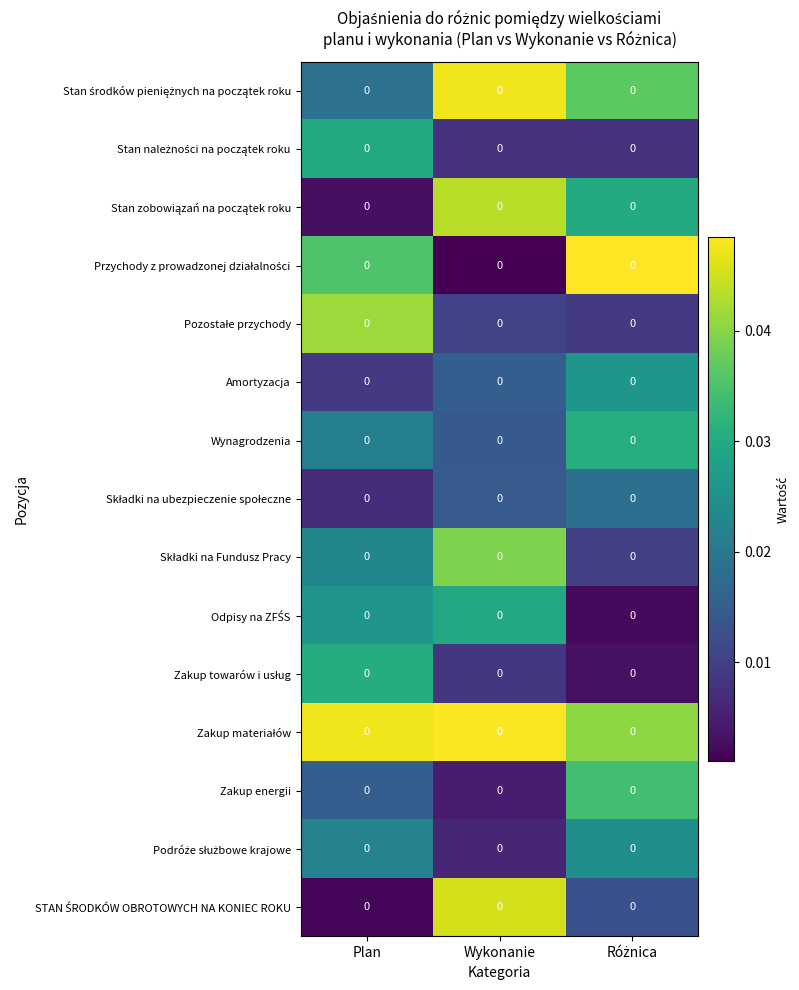

Rank the series by their maximum value, from highest to lowest.

Przychody z prowadzonej działalności, Zakup materiałów, Stan środków pieniężnych na początek roku, STAN ŚRODKÓW OBROTOWYCH NA KONIEC ROKU, Stan zobowiązań na początek roku, Pozostałe przychody, Składki na Fundusz Pracy, Zakup energii, Wynagrodzenia, Zakup towarów i usług, Stan należności na początek roku, Odpisy na ZFŚS, Amortyzacja, Podróże służbowe krajowe, Składki na ubezpieczenie społeczne